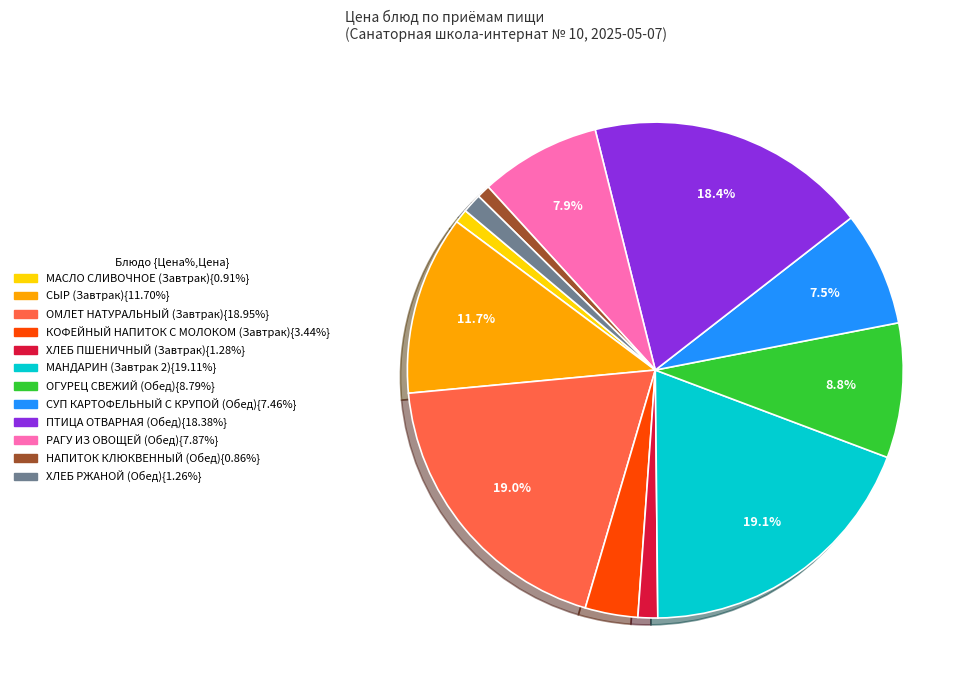

Is there any slice that represents more than half of the pie?

No